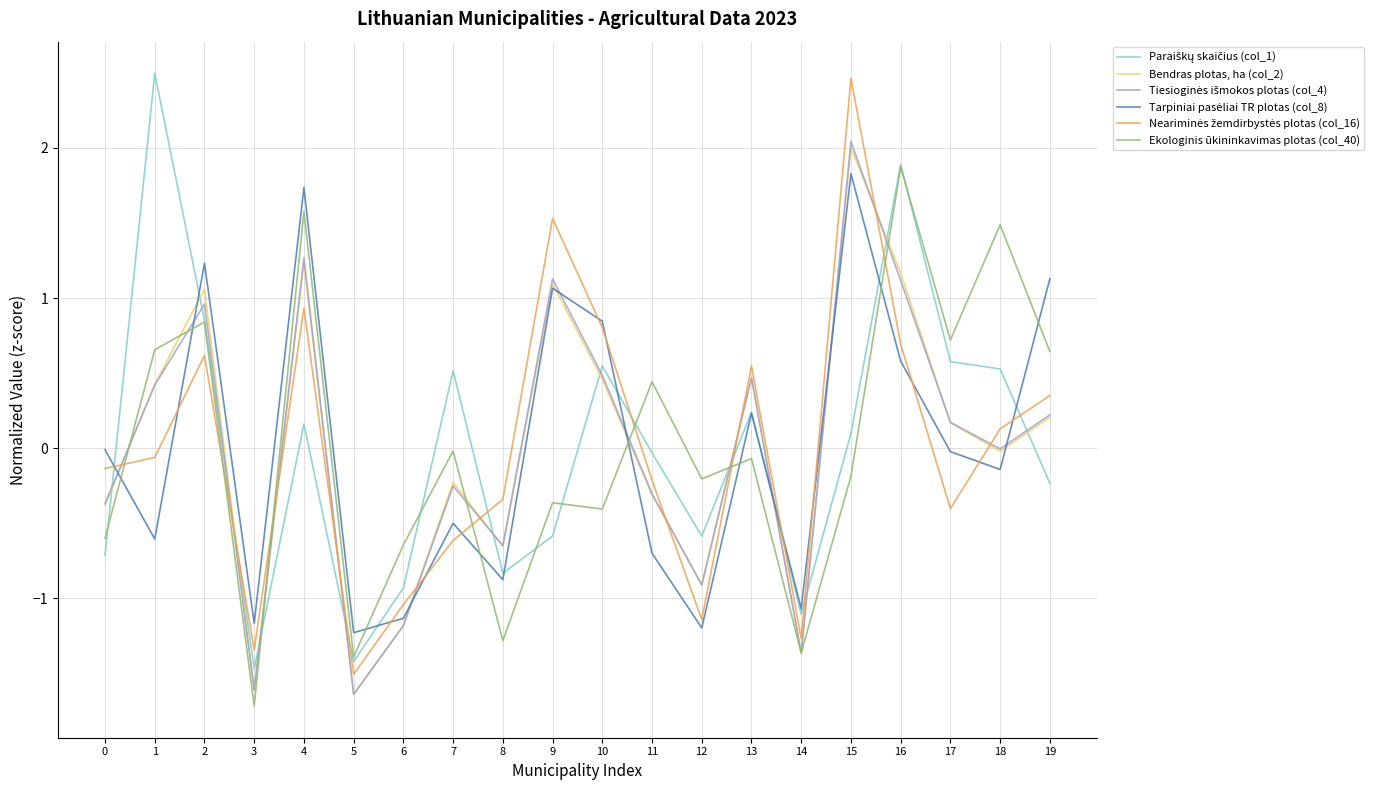

What is the total value across all series at 5?

-8.8